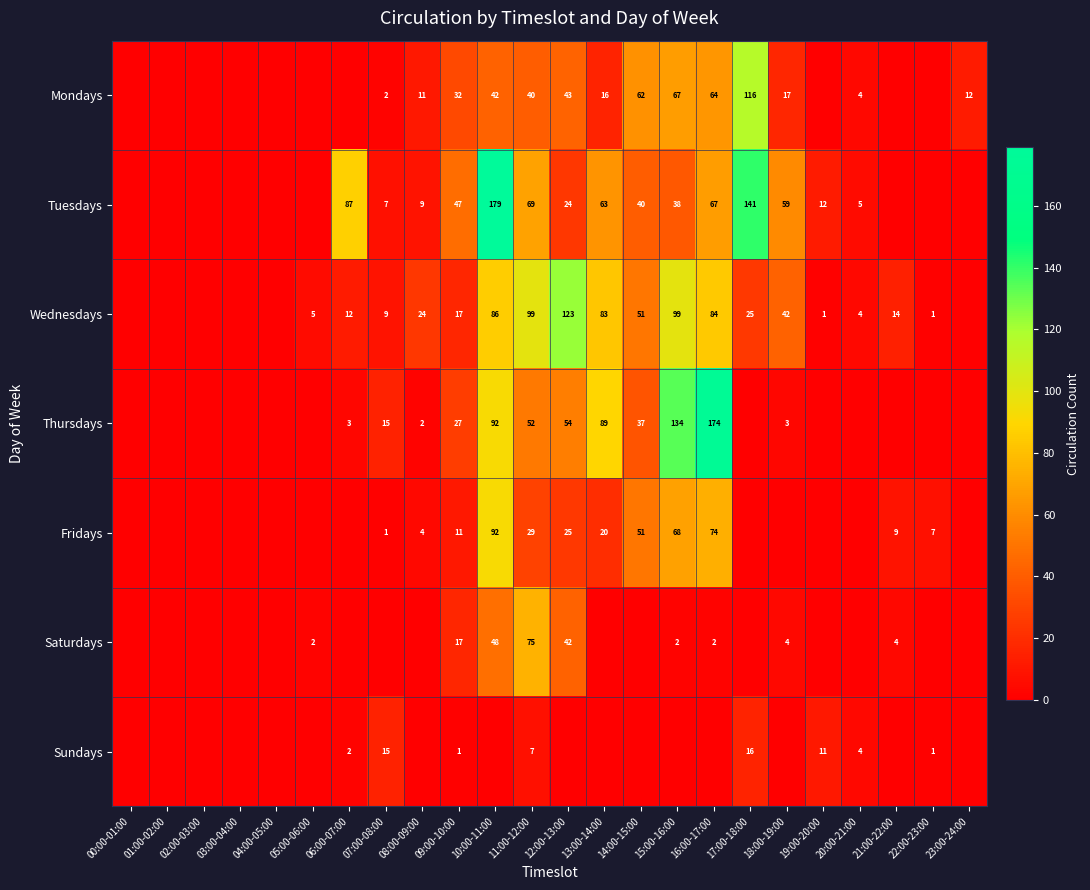

What is the sum of the Wednesdays values at 19:00-20:00 and 08:00-09:00?

25